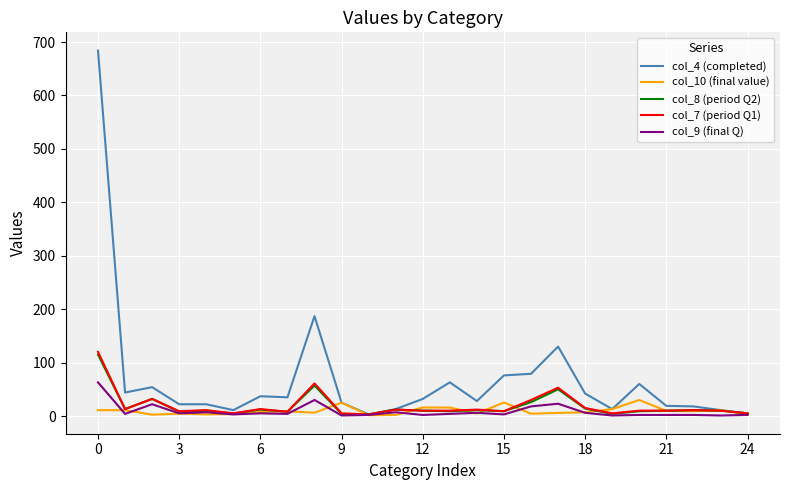

In col_9 (final Q), how many points are lower than both neighbors (excluding endpoints)?

9